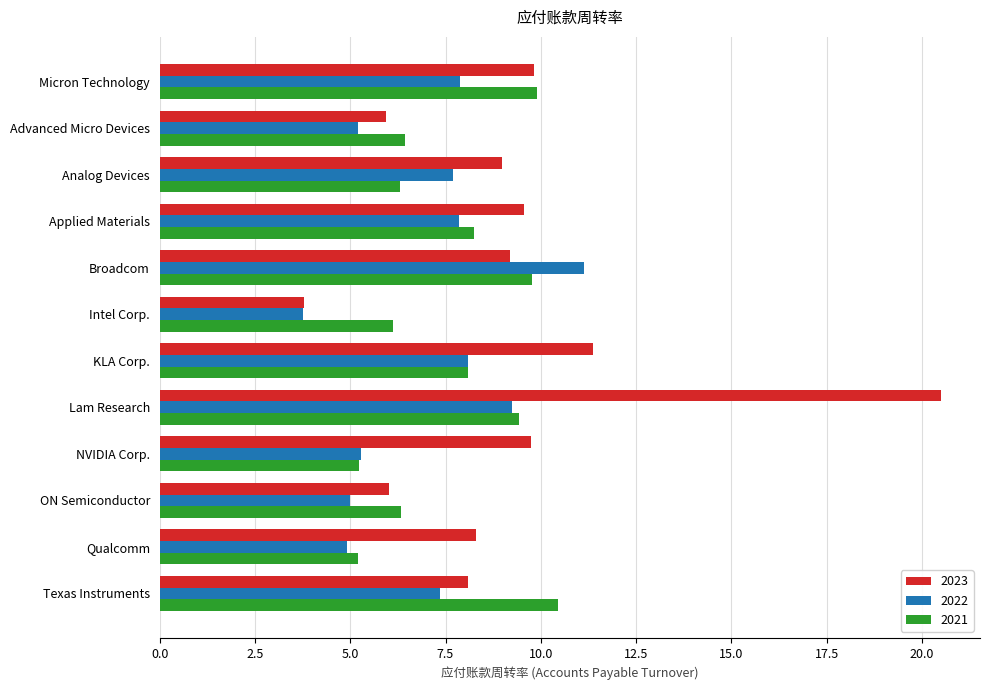

Rank the series at ON Semiconductor from lowest to highest value.

2022, 2023, 2021